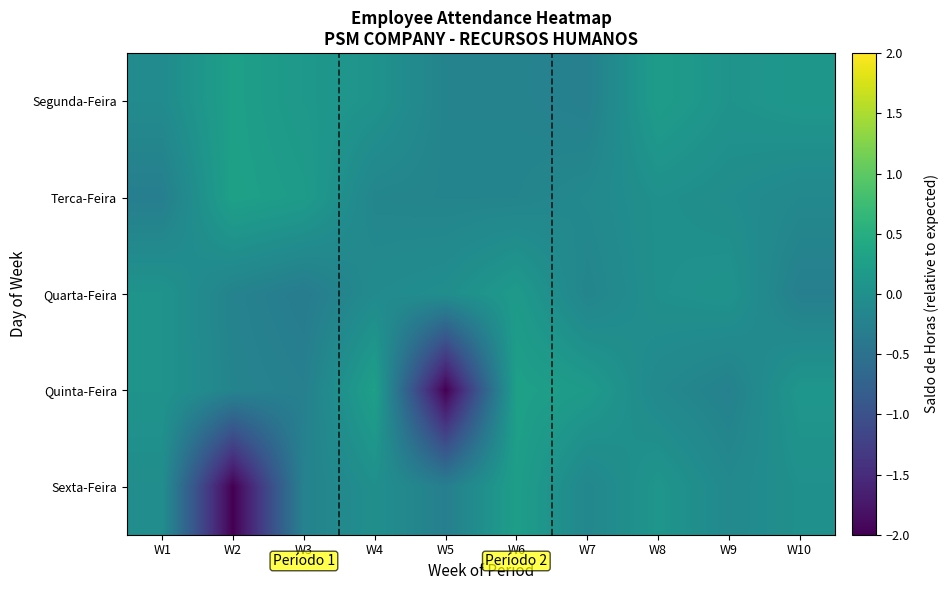

Reading left to right, transcribe all the data shown in this chart.

Segunda-Feira: W1=-0.1	W2=0.3	W3=0.1	W4=0.1	W5=-0.2	W6=-0.2	W7=-0.3	W8=0.2	W9=0.1	W10=0.1
Terca-Feira: W1=-0.3	W2=0.3	W3=0.2	W4=-0.2	W5=-0.2	W6=-0.2	W7=-0.1	W8=0.0	W9=-0.0	W10=-0.1
Quarta-Feira: W1=0.1	W2=-0.2	W3=-0.3	W4=-0.1	W5=-0.0	W6=0.2	W7=-0.2	W8=0.0	W9=0.1	W10=-0.3
Quinta-Feira: W1=0.1	W2=-0.2	W3=-0.3	W4=0.3	W5=-2.0	W6=0.3	W7=0.2	W8=-0.1	W9=-0.2	W10=0.1
Sexta-Feira: W1=-0.0	W2=-2.0	W3=-0.2	W4=-0.0	W5=-0.3	W6=0.2	W7=-0.1	W8=0.1	W9=-0.1	W10=0.0